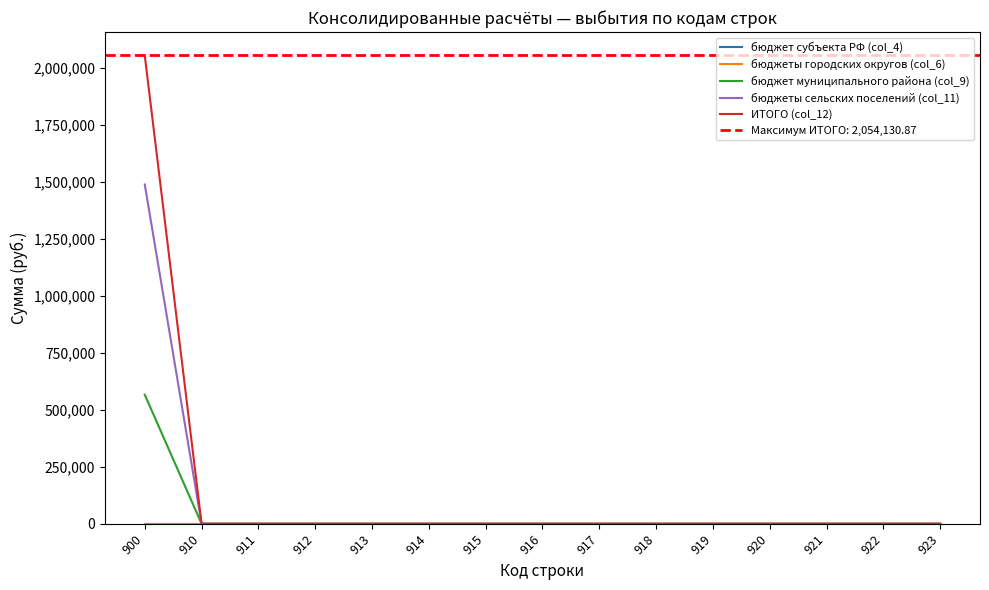

Is this an area chart (filled region under the line)?

No